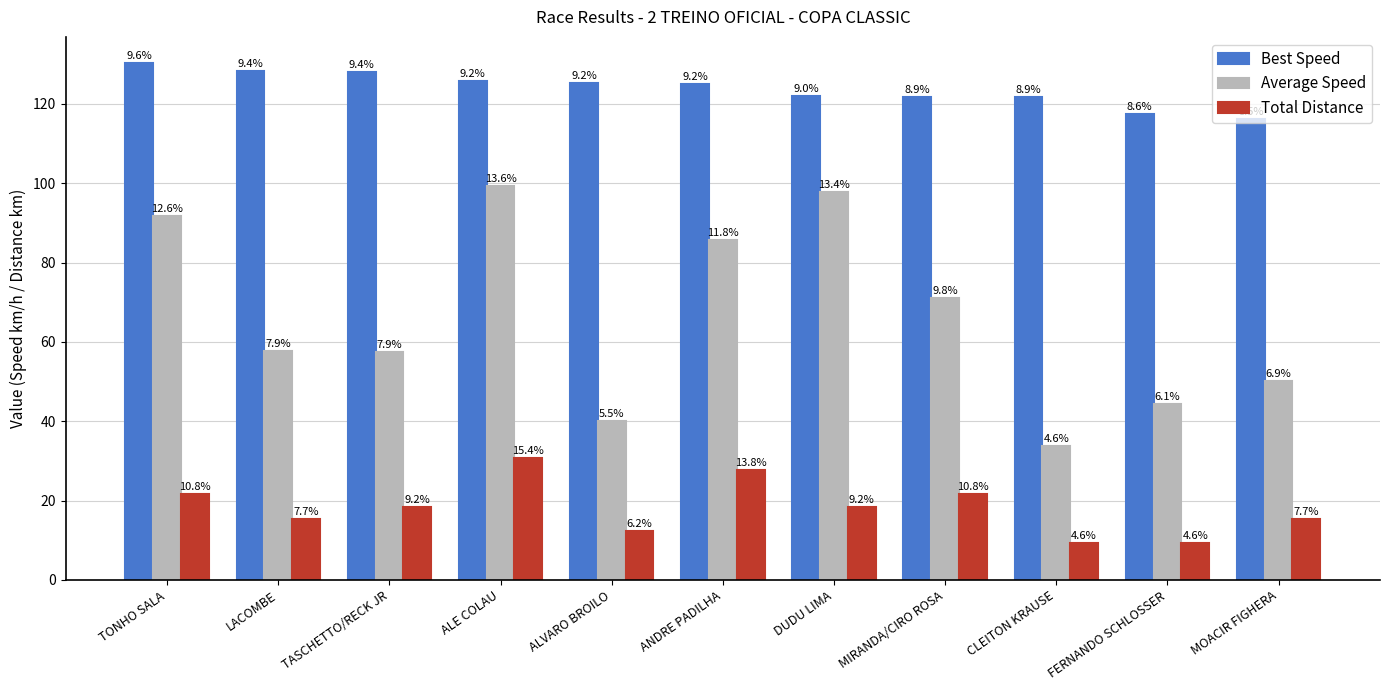

What are all the series names shown in the legend?

Best Speed, Average Speed, Total Distance